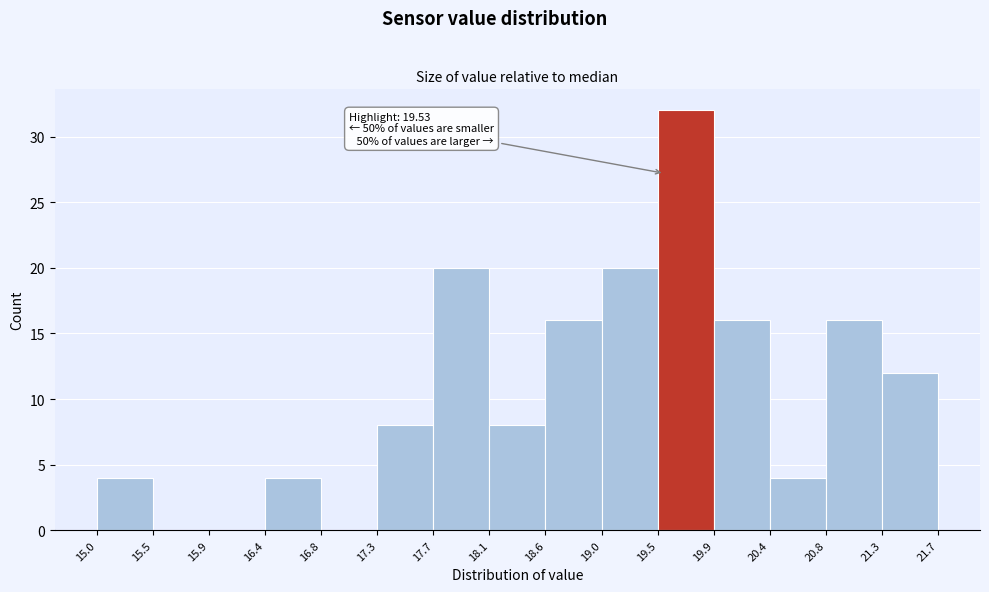

Over which range of the x-axis is the bar tallest?

19.5 to 19.9